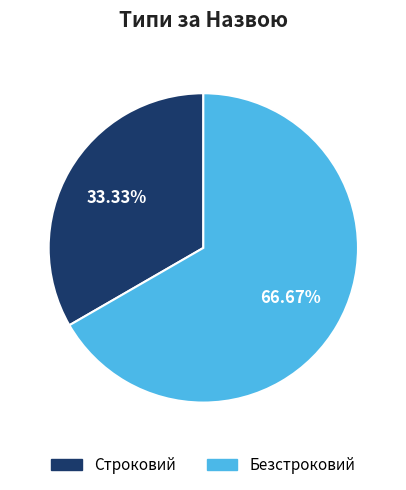

Rank the categories by value from highest to lowest.

Безстроковий, Строковий